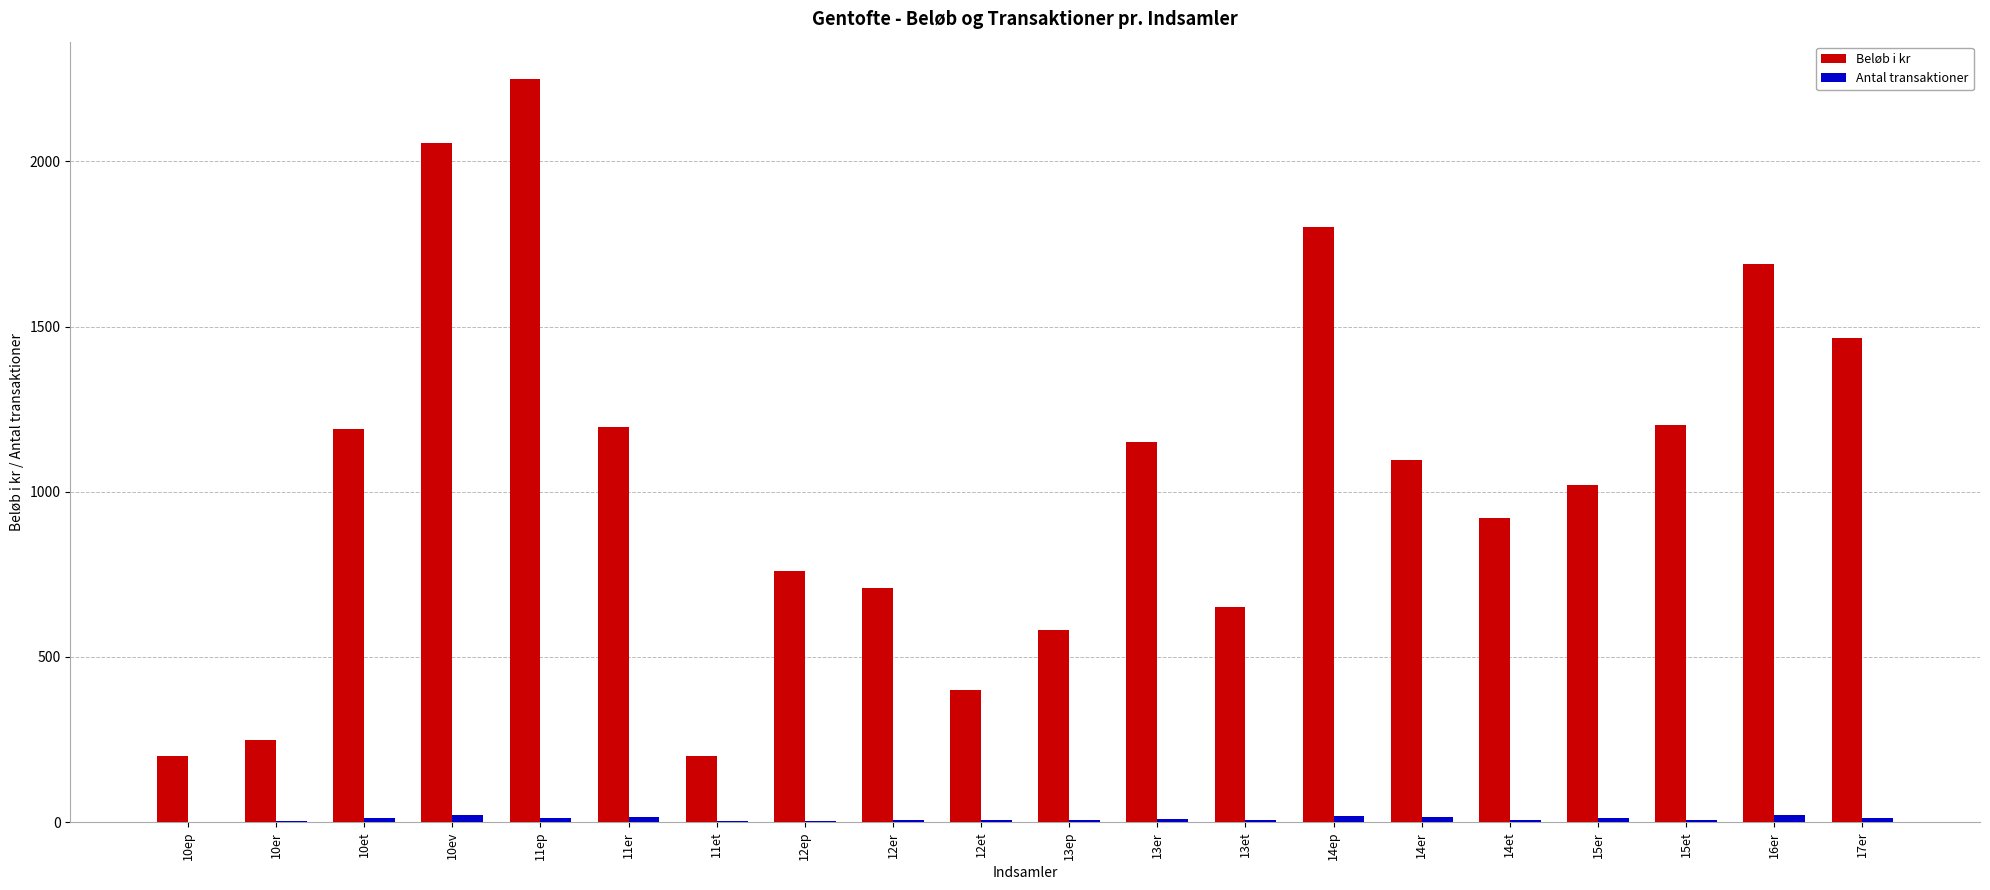

At which category is the sum across all series the highest?

11ep